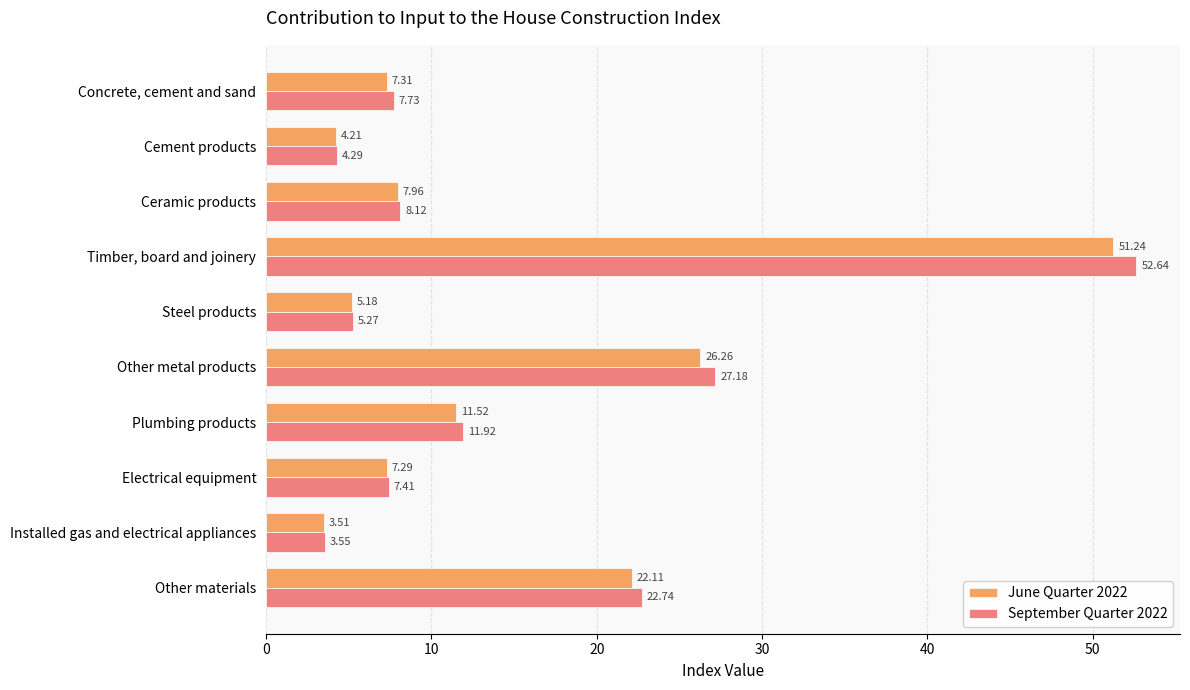

What is the sum of the June Quarter 2022 values at Electrical equipment and Timber, board and joinery?

58.5